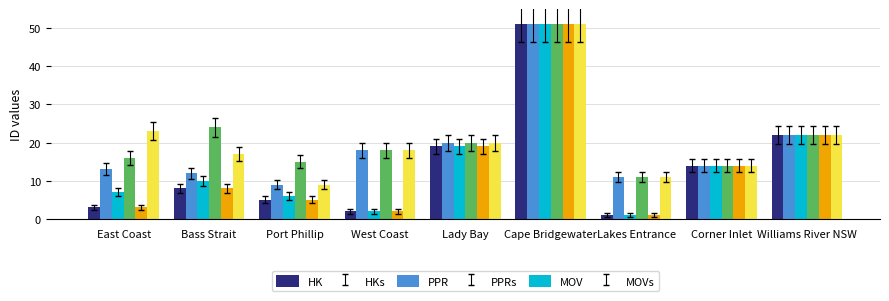

What position from the right is Corner Inlet?

2